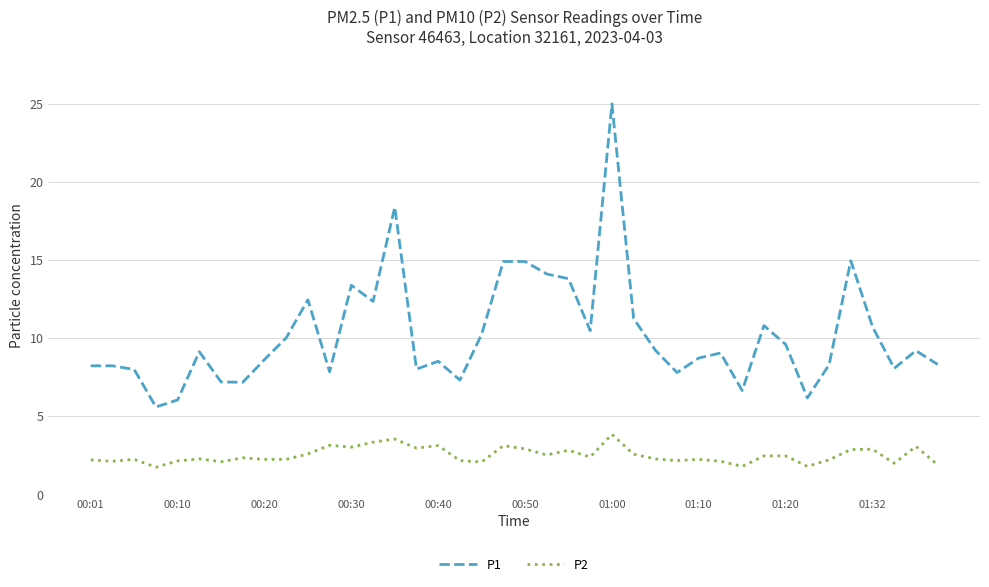

True or false: P1 and P2 intersect in this chart.

False